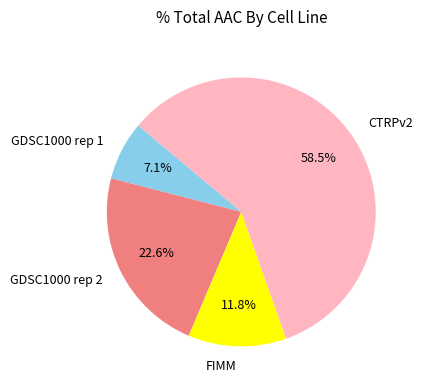

To the nearest percent, what portion does GDSC1000 rep 1 represent?

7%